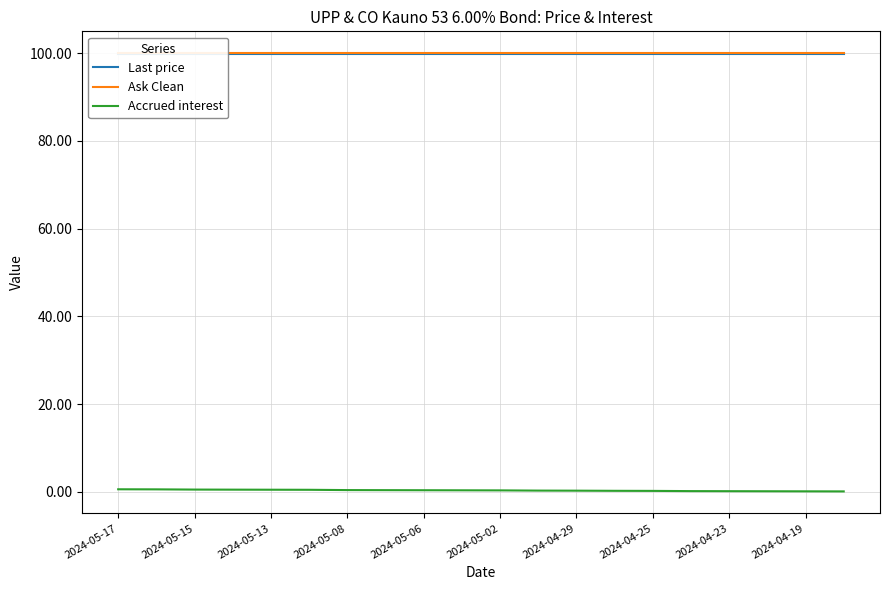

True or false: Accrued interest has a value of 0.5 at 2024-05-15.

True